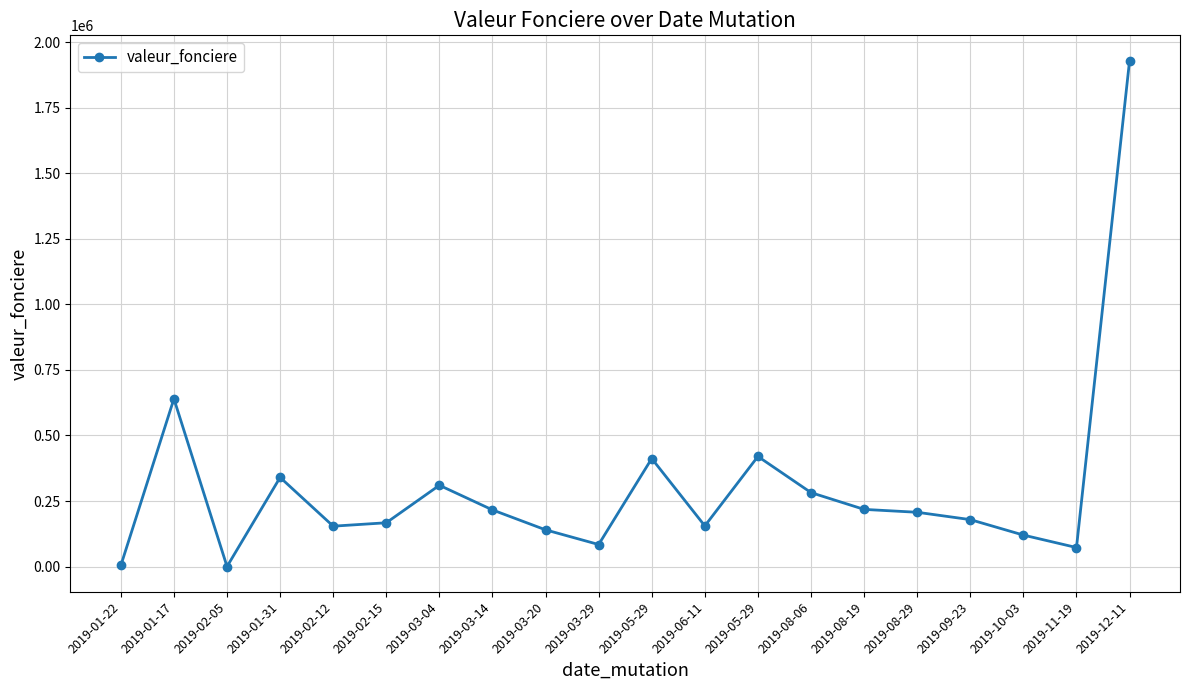

What is the difference between the second highest and minimum values?

639999